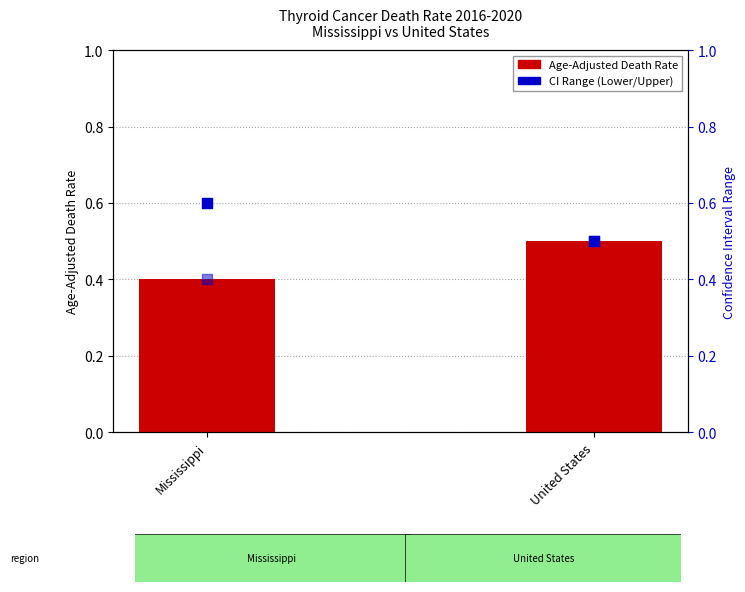

Which series has the largest total across all categories?

Upper CI (Rate)